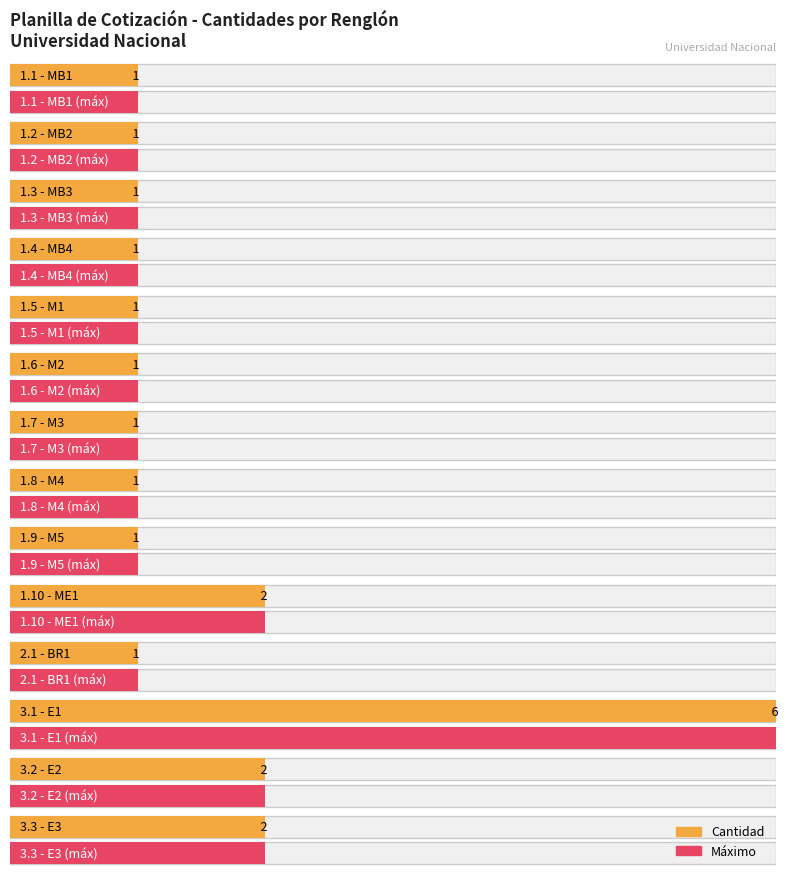

What is the ratio of the value at M1 to the value at M5?

1.0